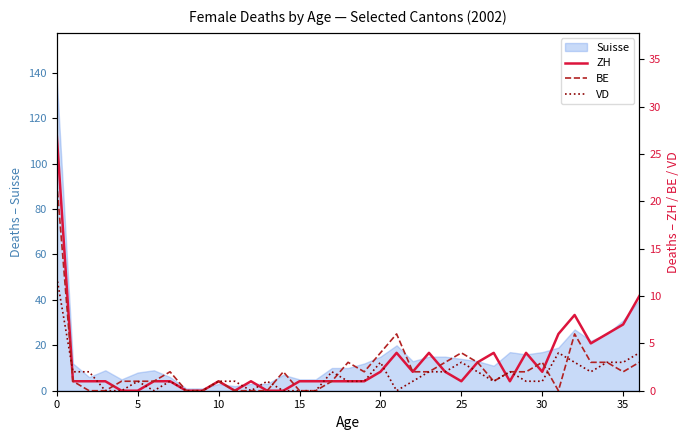

True or false: VD has more than 0 interior local peaks.

True